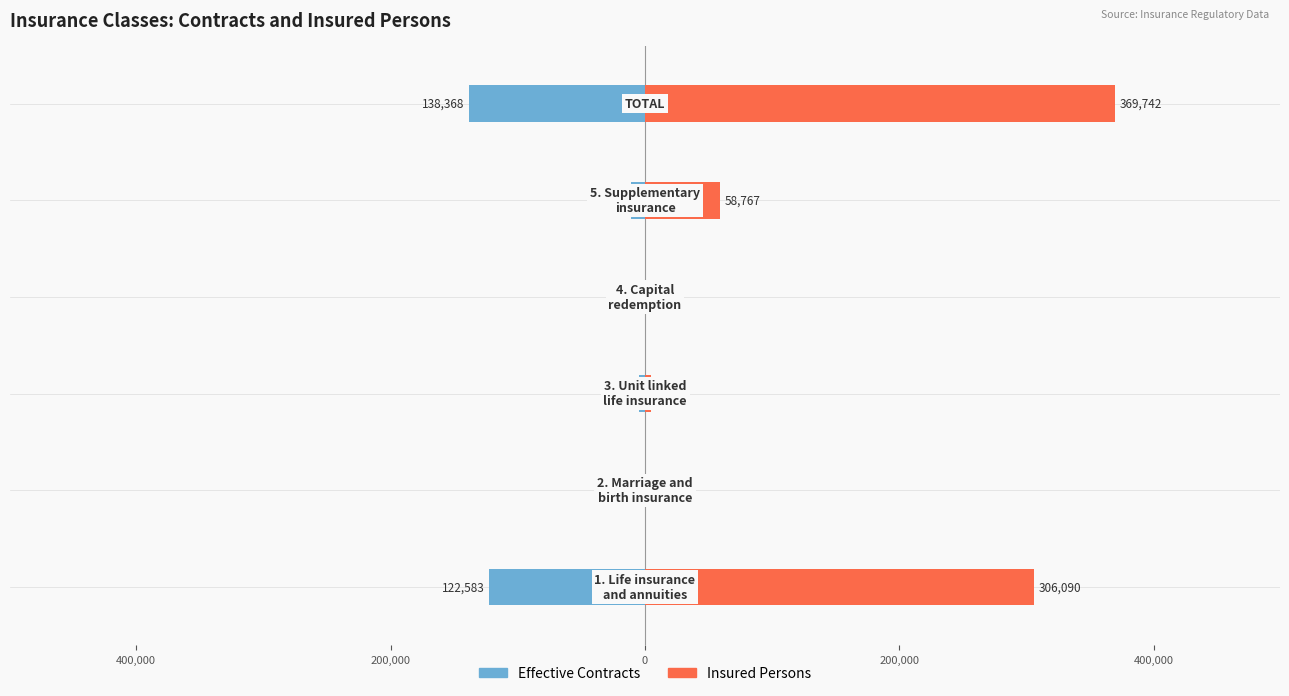

How many bars are there in total?

12